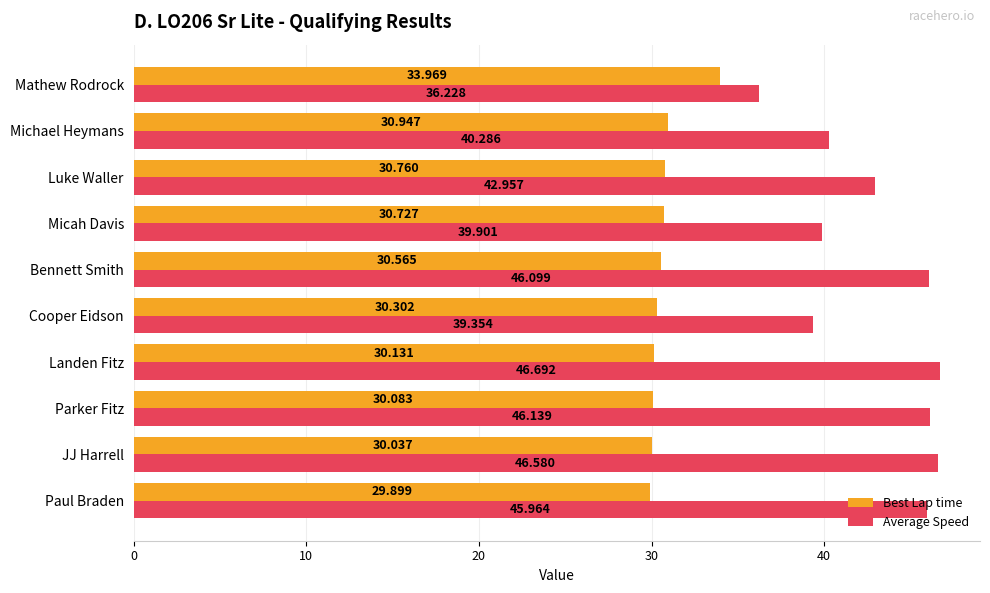

How many values in the Best Lap time series are below 30?

1